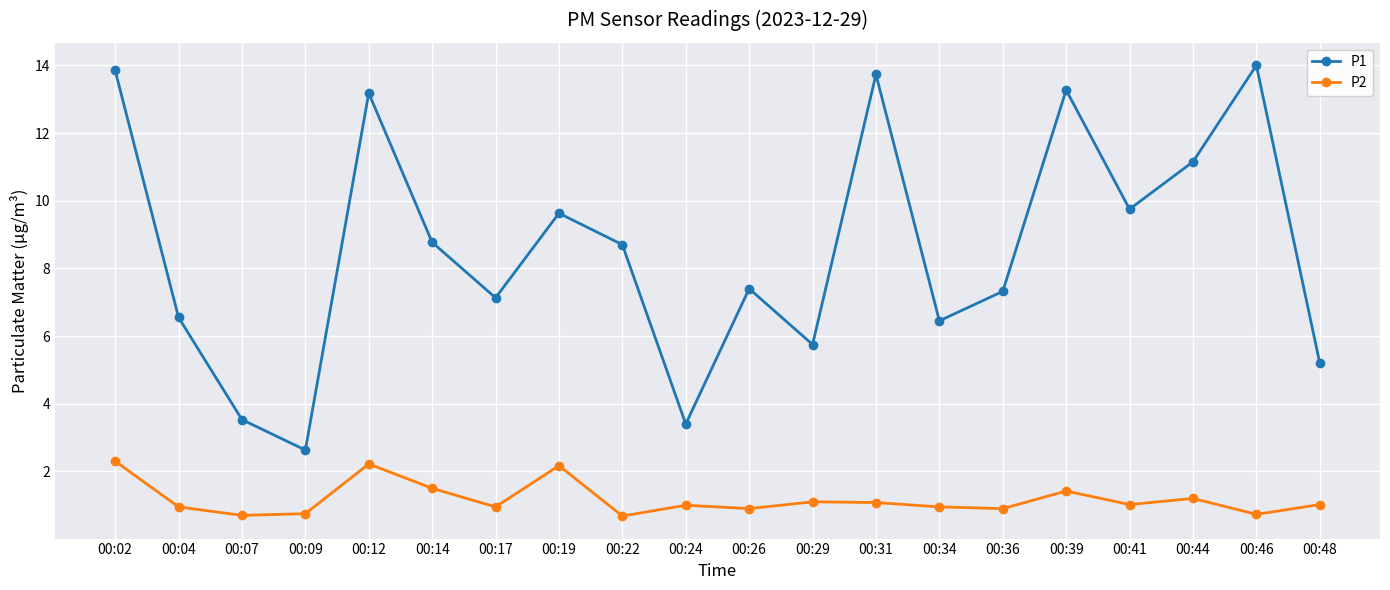

What is the value of the P1 point at the 19th from the left?

14.0